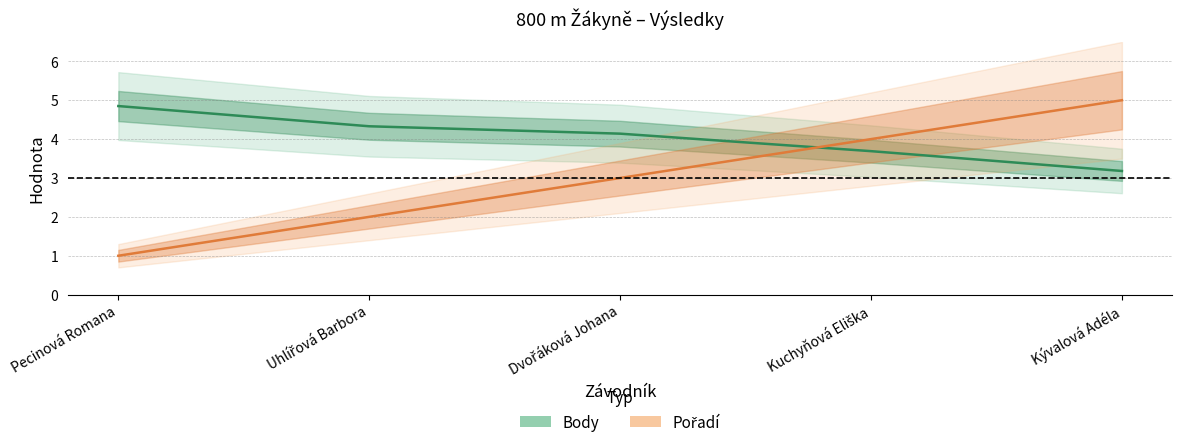

What position from the right is Dvořáková Johana?

3